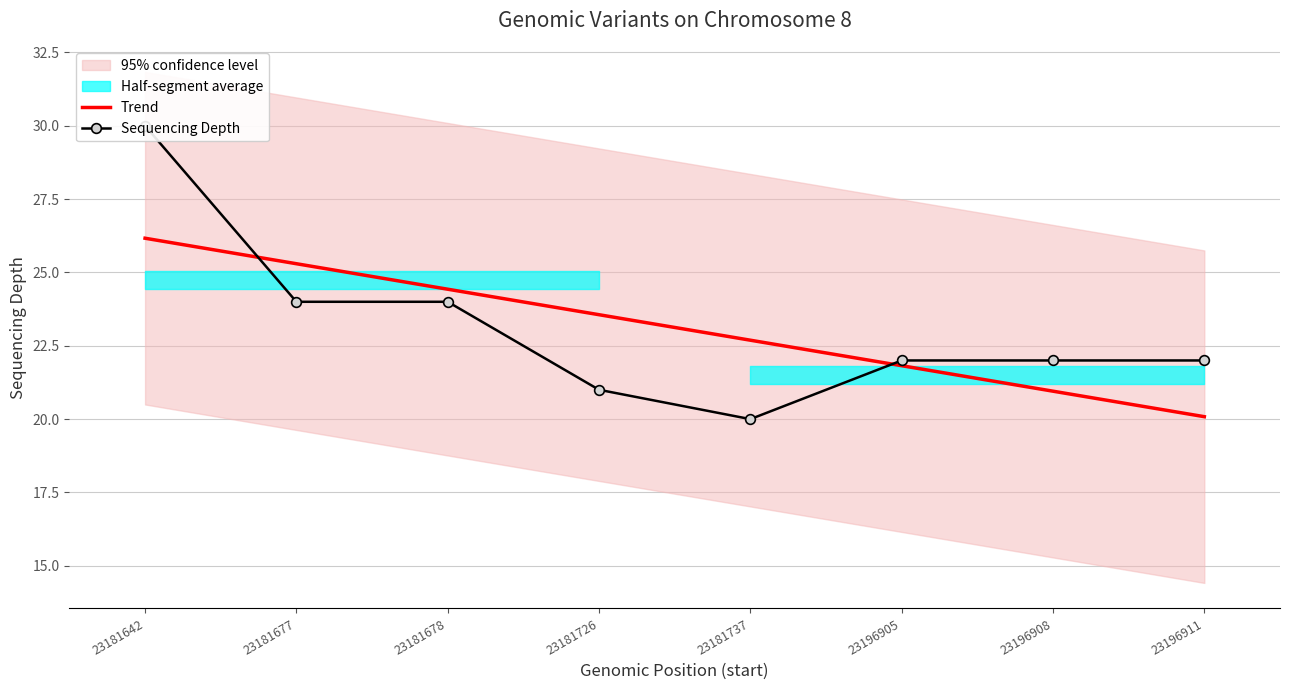

What are all the series names shown in the legend?

Trend, Sequencing Depth